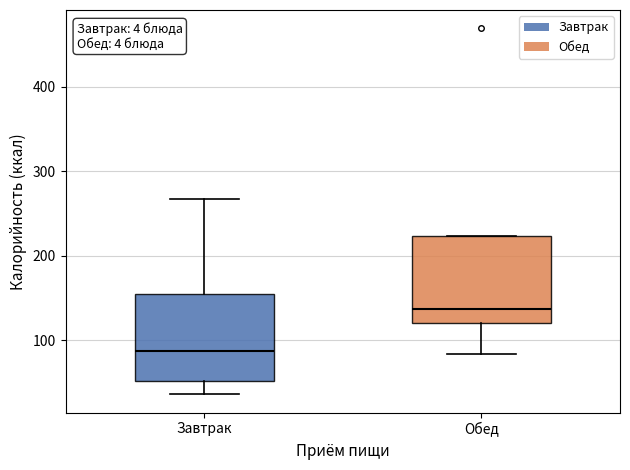

Reading left to right, transcribe this box plot: for each box, give where its median line is, the range the box spans, and where its two whiskers end, as read against the y-axis. The values are not printed on the chart, so give them approximately, as read against the axis.

Завтрак: median 90, box 50 to 150, whiskers 40 to 270
Обед: median 140, box 120 to 220, whiskers 80 to 220